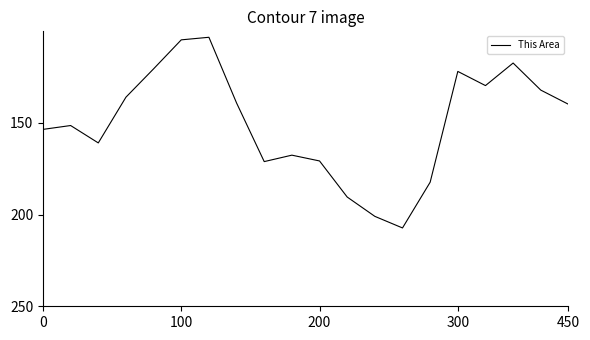

What is the smallest value displayed?

103.2